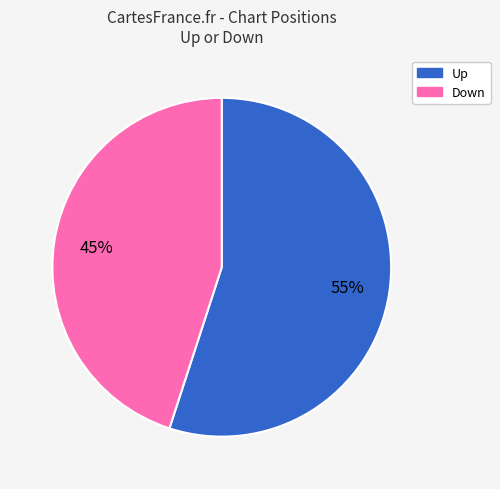

Does any single category account for the majority?

Yes